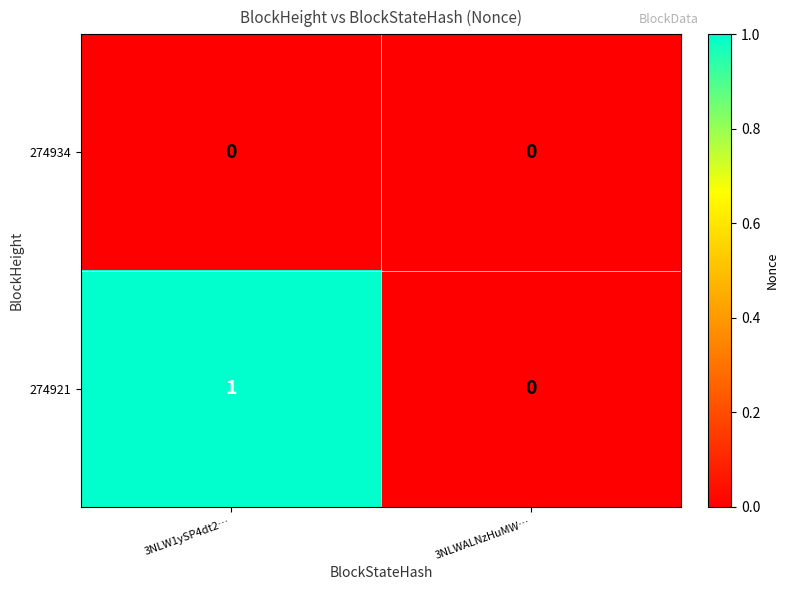

Count the number of categories in the chart.

2